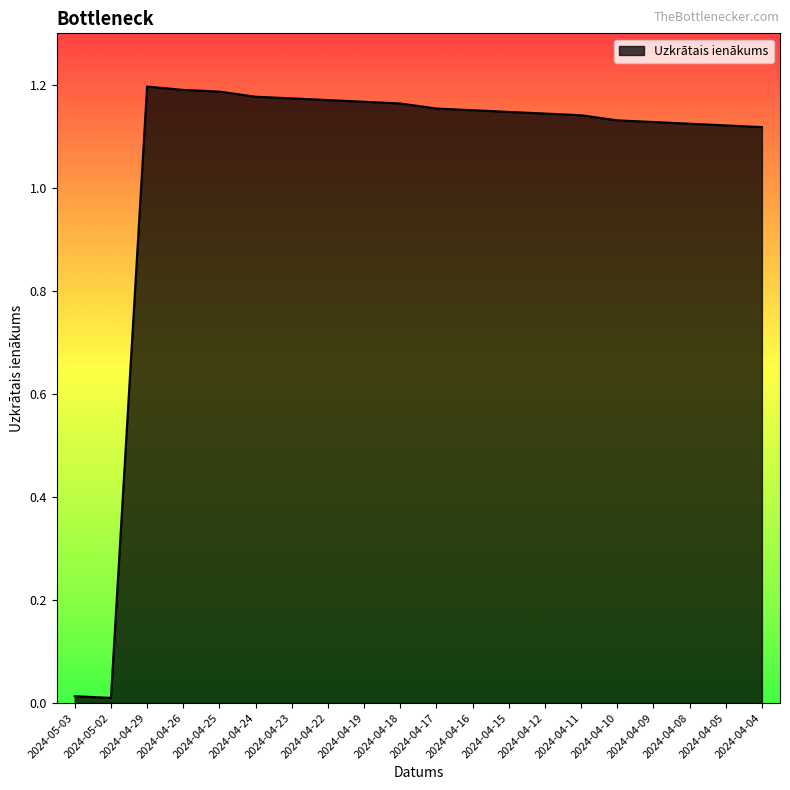

Between 2024-04-09 and 2024-04-19, which is larger?

2024-04-19